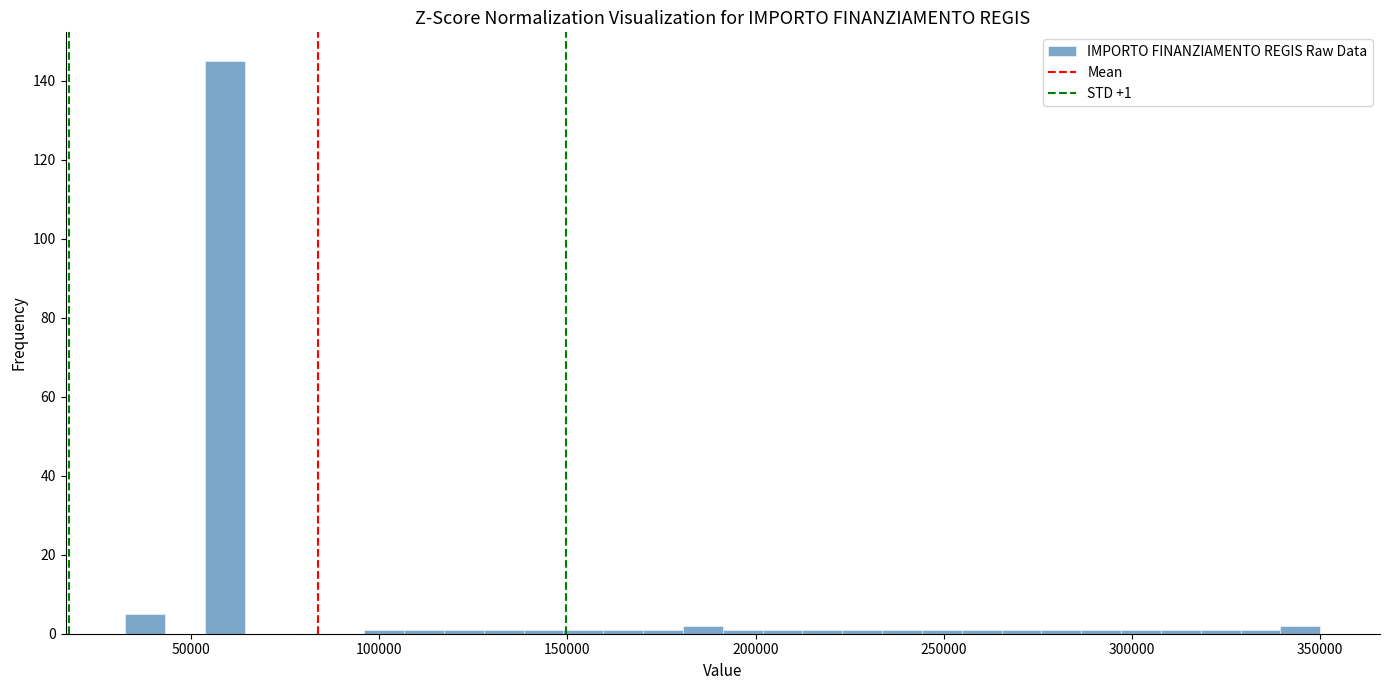

Read against the x-axis, roughly where is the centre of the tallest bar?

60000